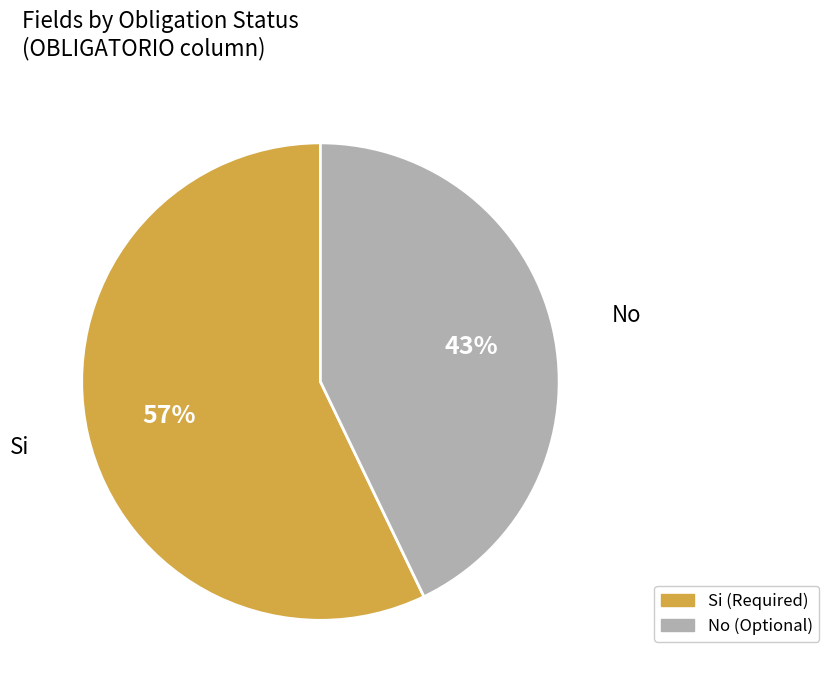

Does any single category account for the majority?

Yes